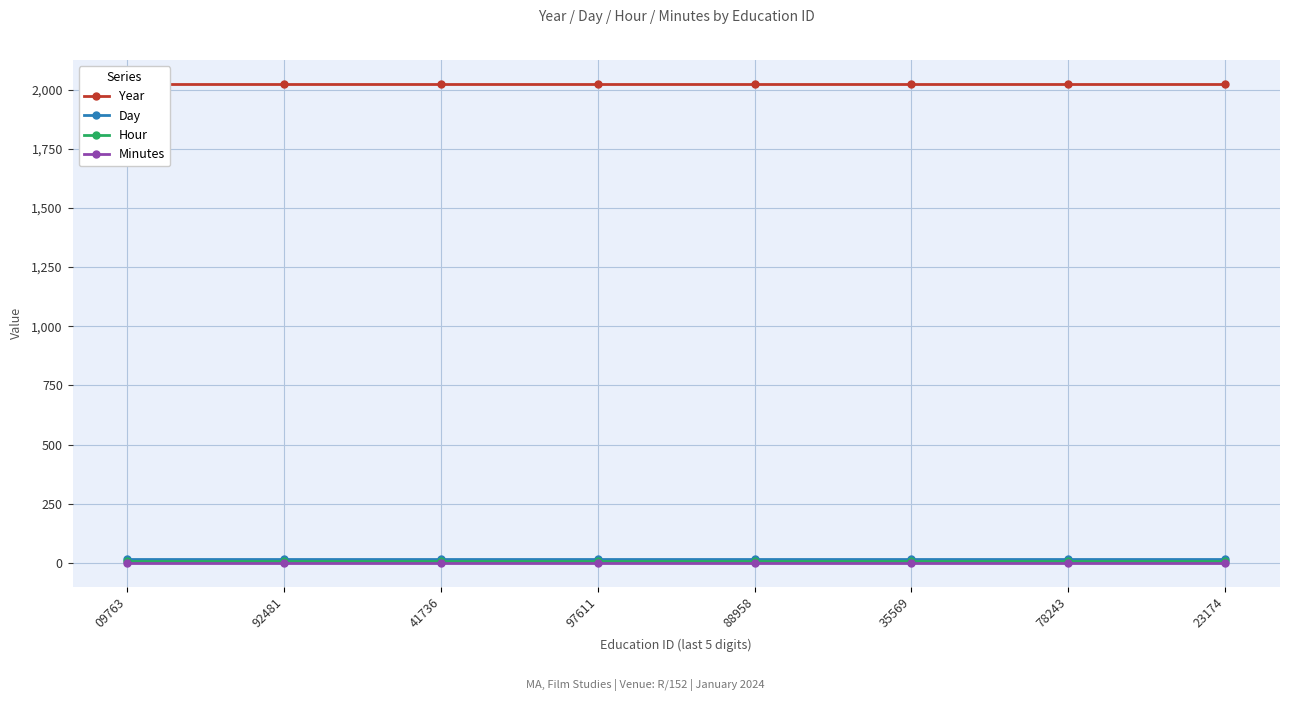

The value of Year at 23174 is 2024. True or false?

True